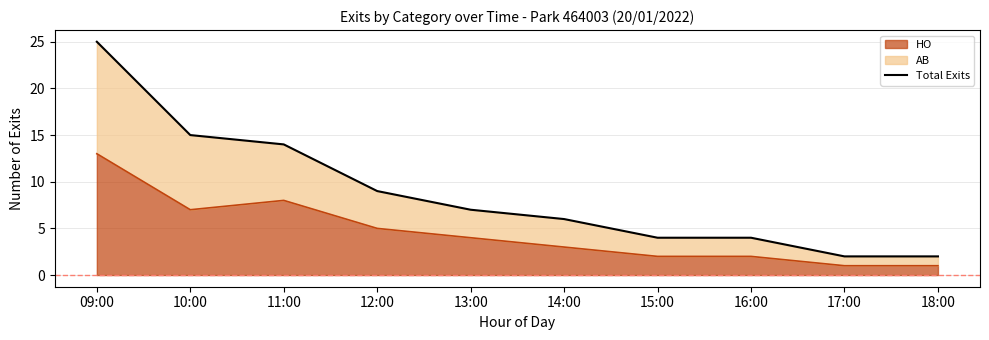

How many lines are shown in the chart?

1